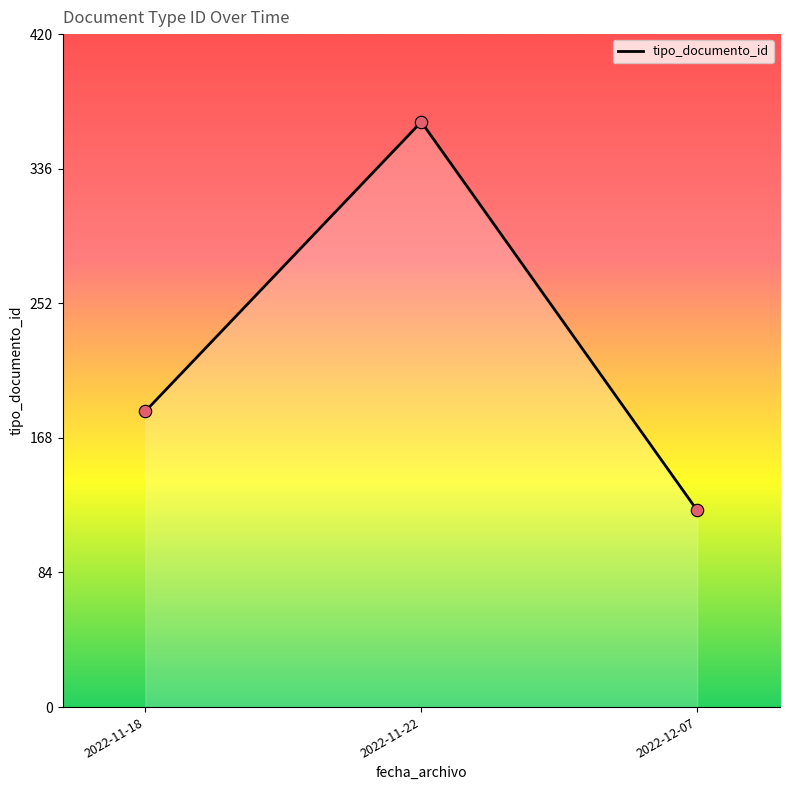

What is the change in value from 2022-11-18 to 2022-11-22?

+181